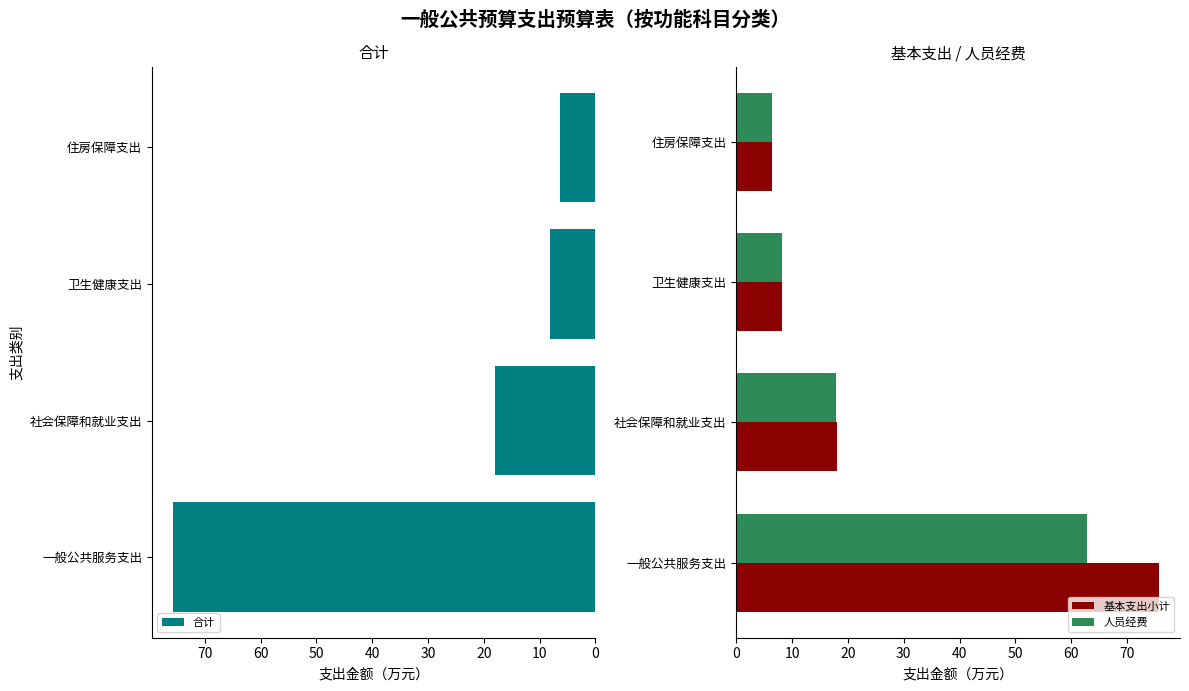

Rank the categories by 合计 value from lowest to highest.

住房保障支出, 卫生健康支出, 社会保障和就业支出, 一般公共服务支出